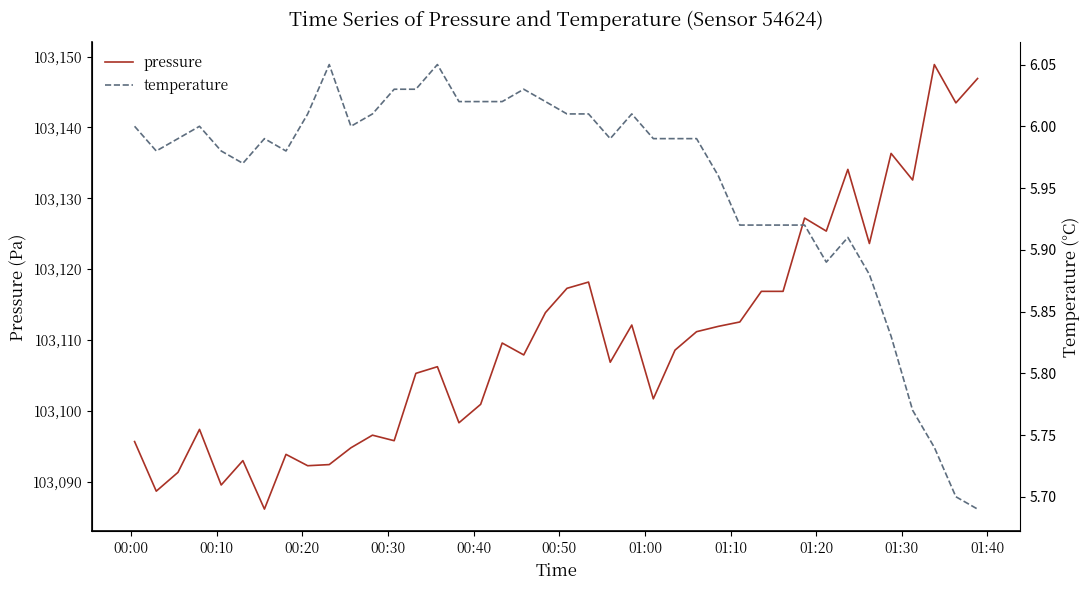

What is the lowest value of the pressure series?

103086.2